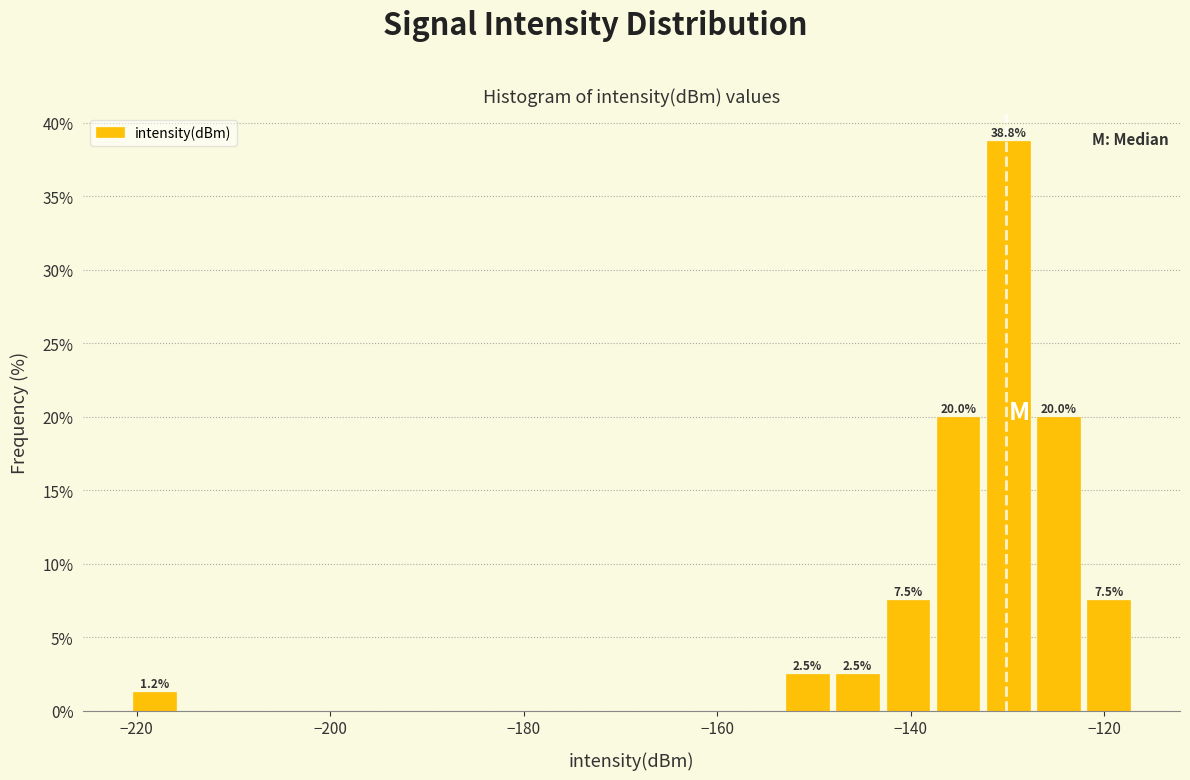

Read against the x-axis, roughly where is the centre of the tallest bar?

-130